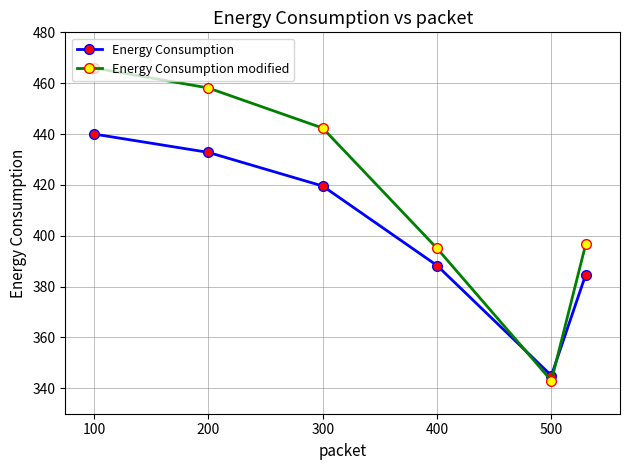

What is the difference between the maximum and minimum values in the Energy Consumption series?

95.0